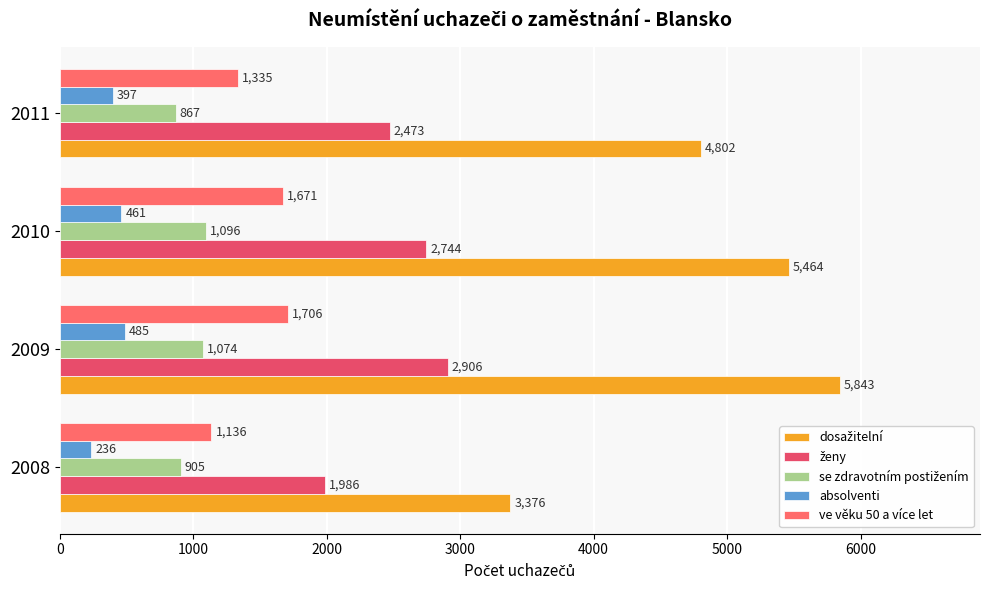

What is the difference between the maximum and second lowest values in the ženy series?

433